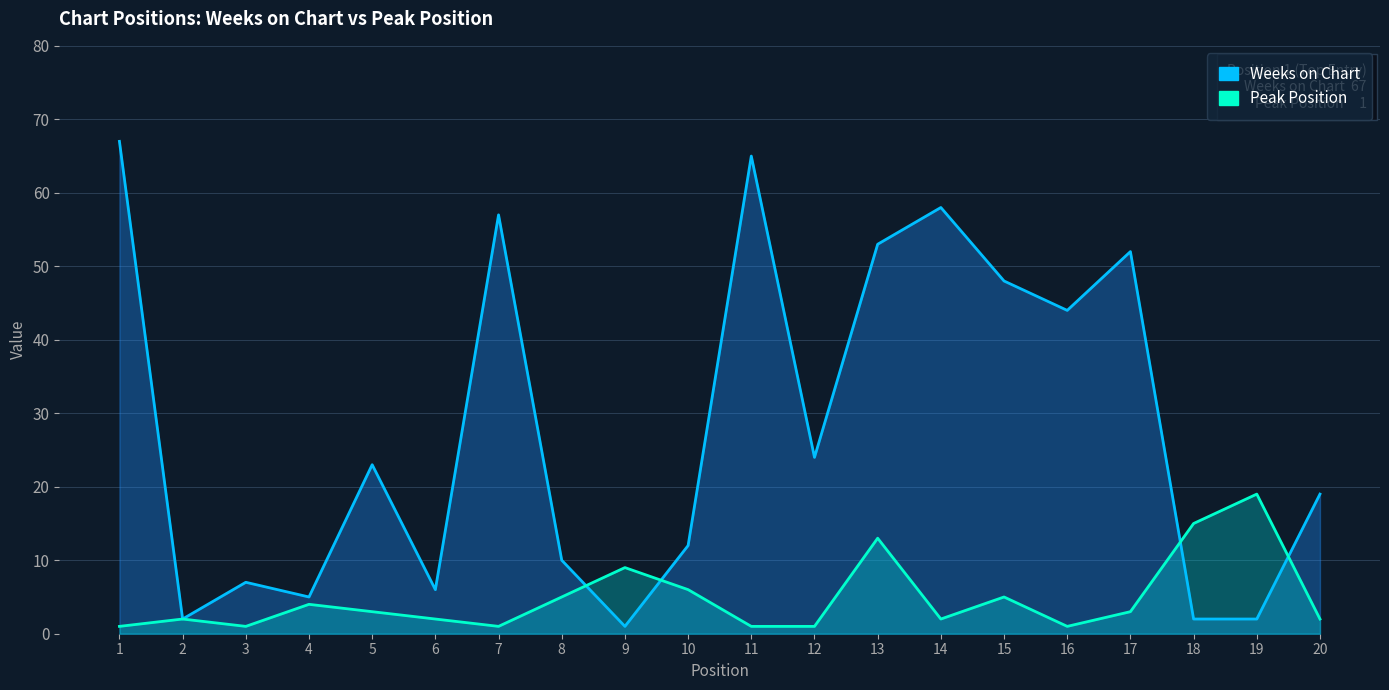

Reading right to left, extract all data points from this chart.

Weeks on Chart: 19	2	2	52	44	48	58	53	24	65	12	1	10	57	6	23	5	7	2	67
Peak Position: 2	19	15	3	1	5	2	13	1	1	6	9	5	1	2	3	4	1	2	1